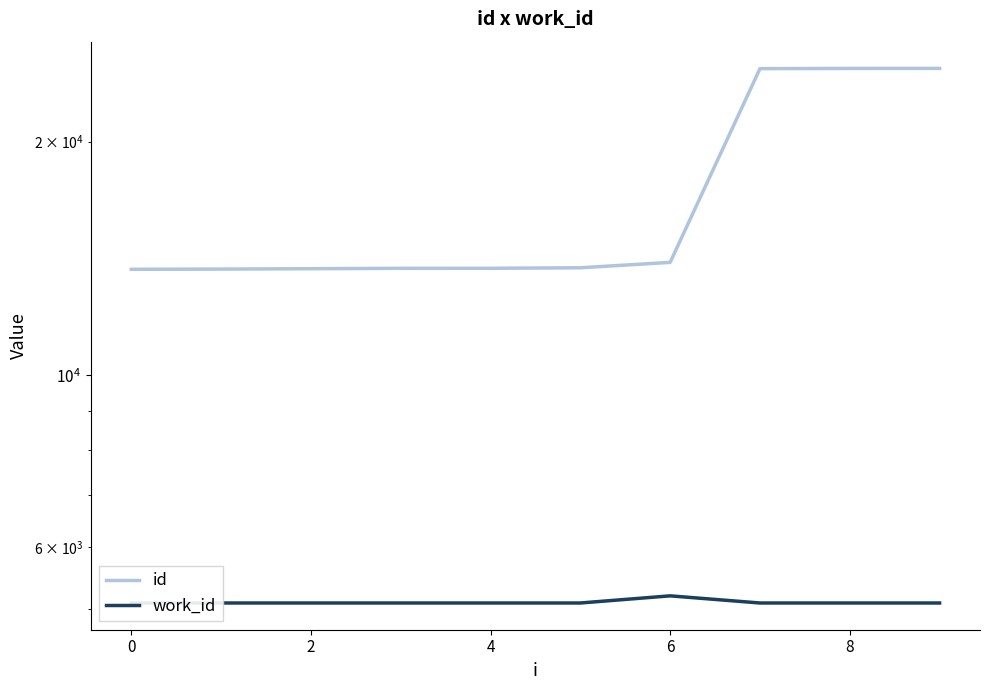

The value of work_id at 4 is 3422. True or false?

False